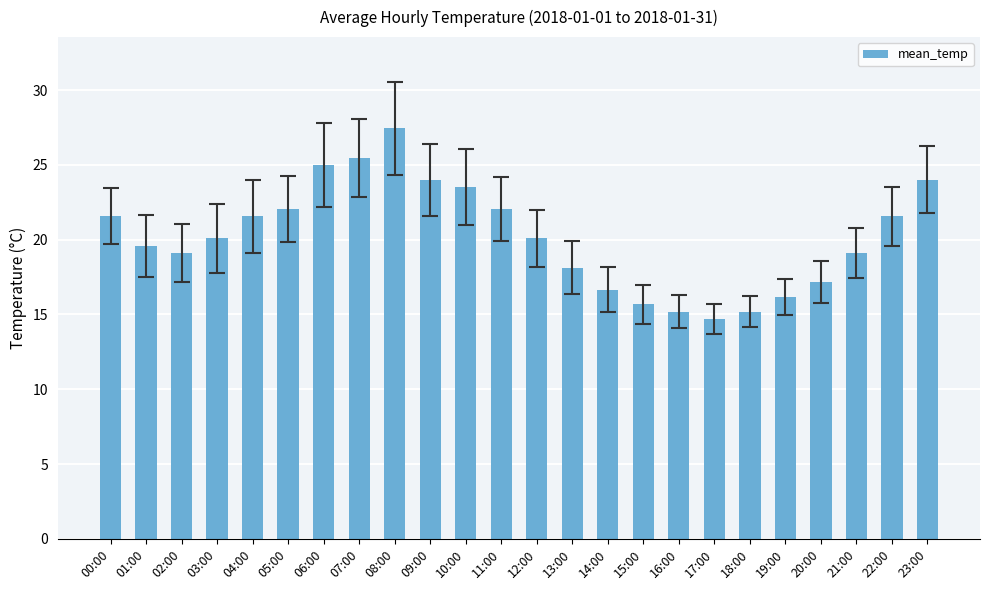

What is the sum of all values?

485.1